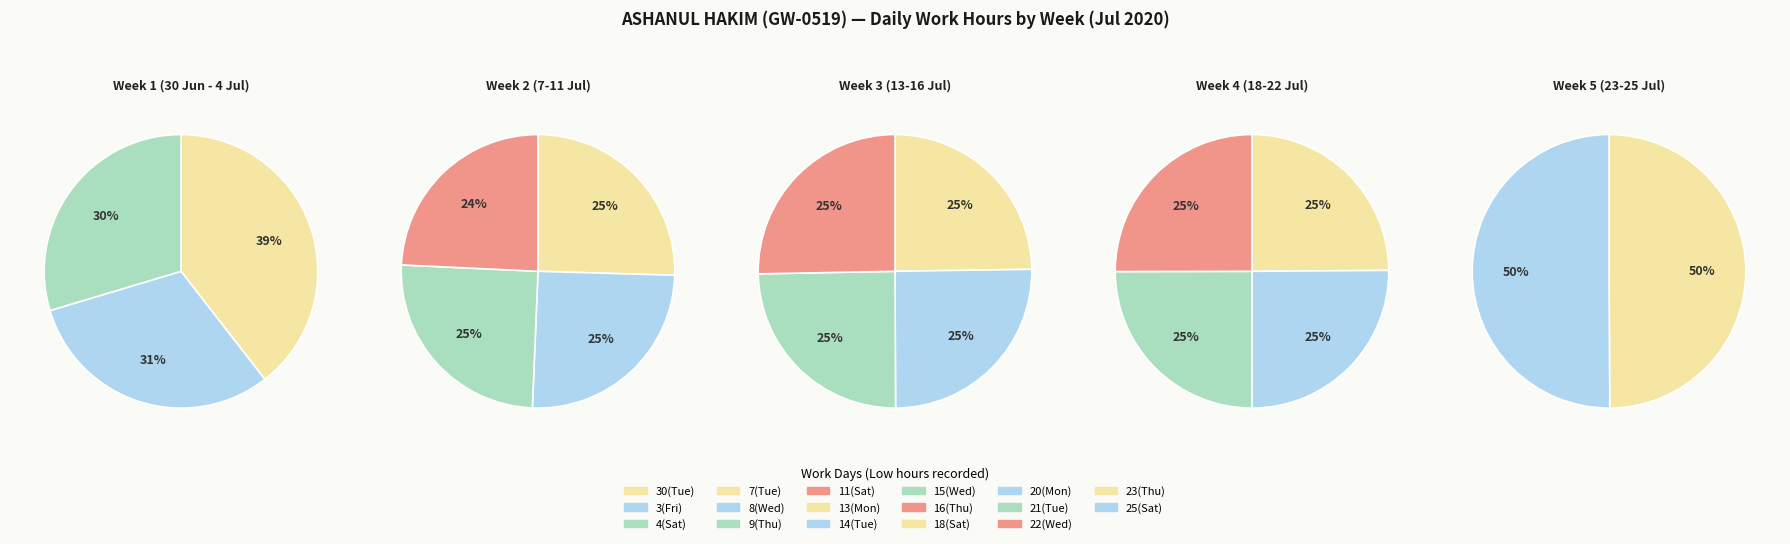

How many segments does this pie chart have?

17